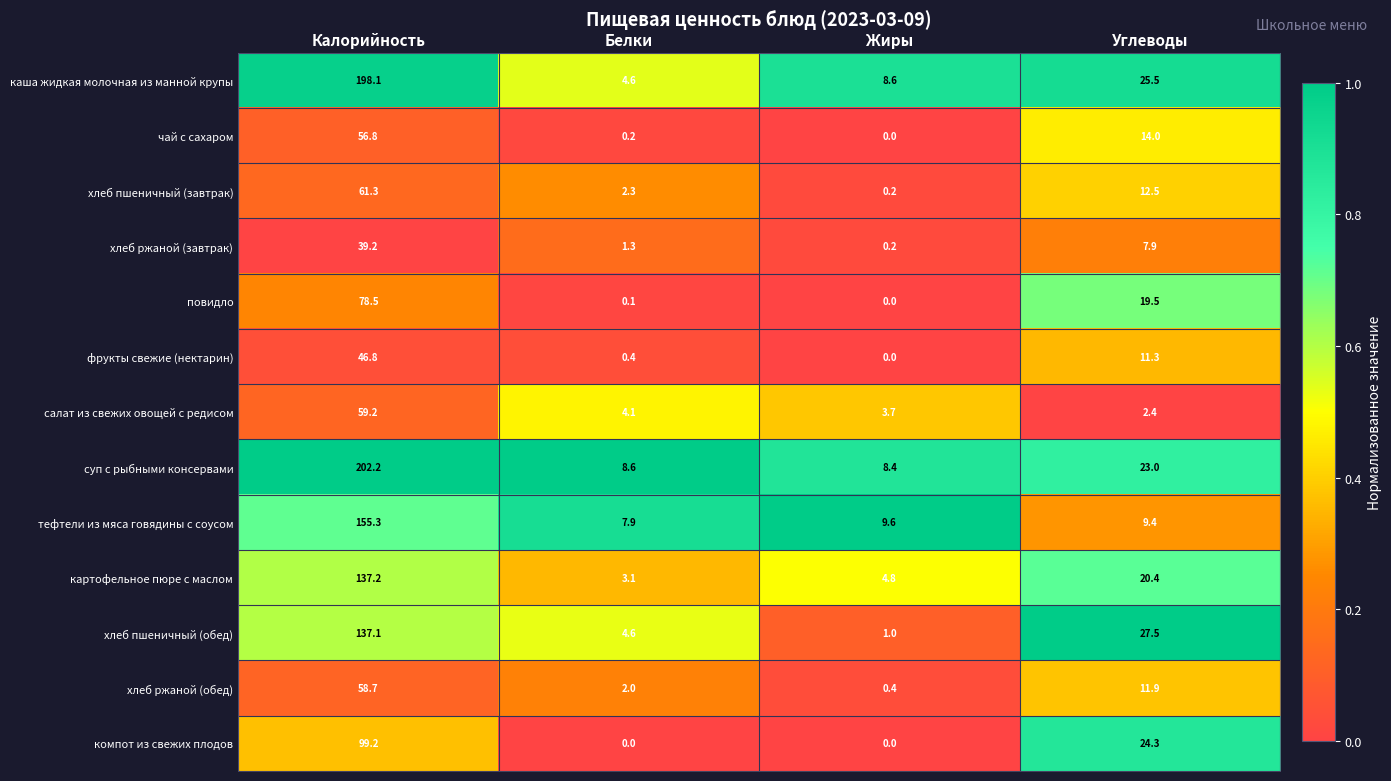

Count the number of categories in the chart.

4